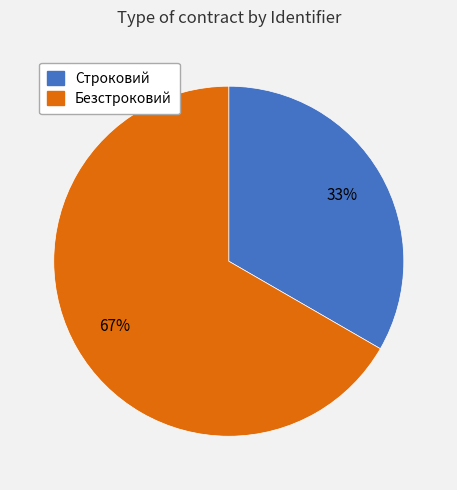

Count the number of slices in the pie.

2